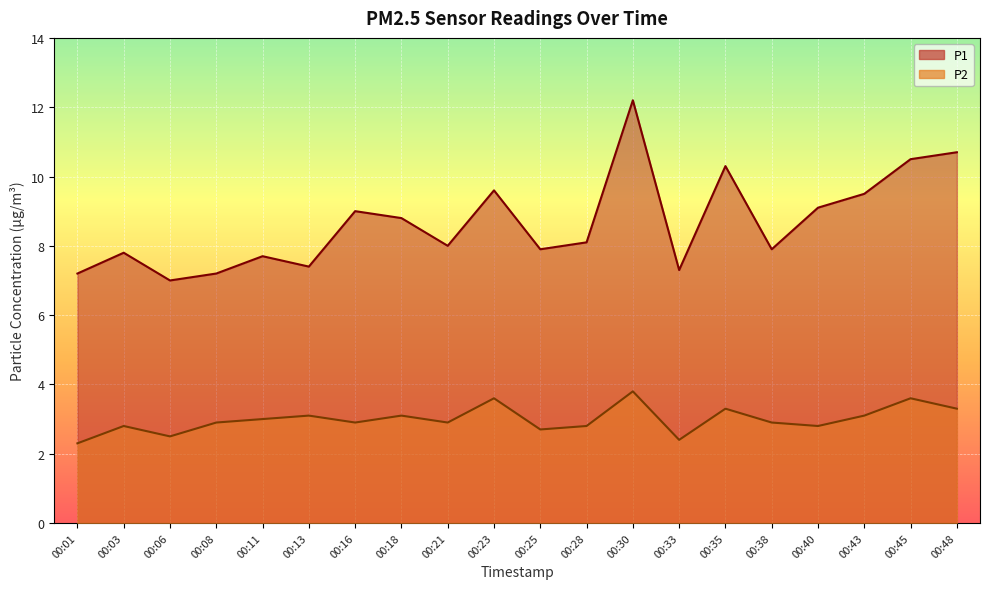

What is the difference between the second highest and minimum values in the P1 series?

3.7